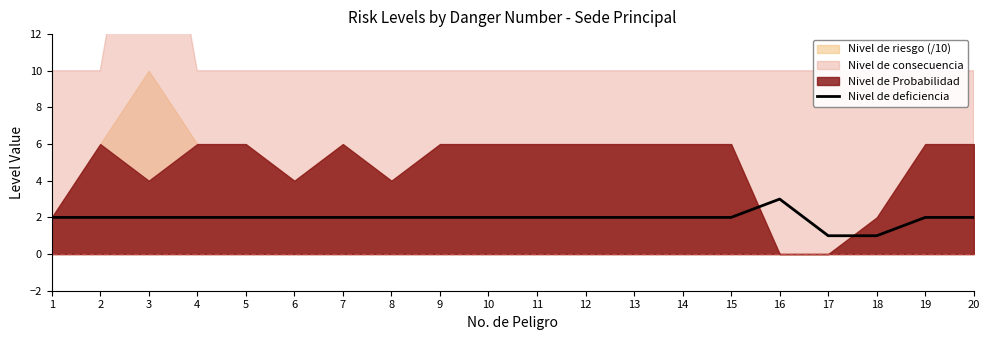

The chart shows a value of 2 at 8. True or false?

True